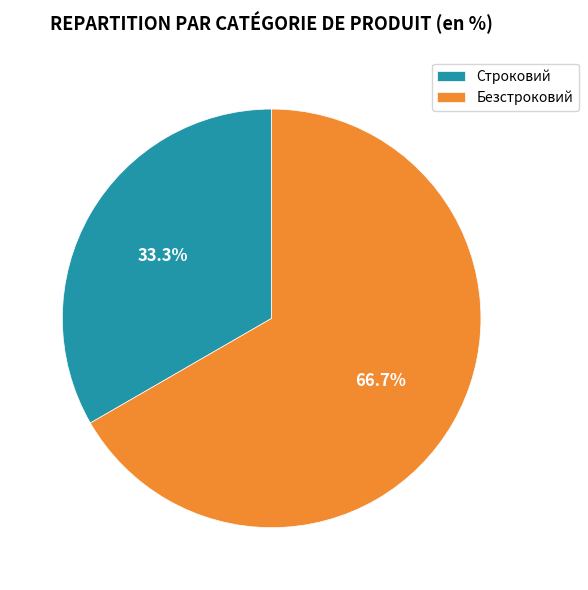

True or false: Безстроковий accounts for 60% of the total.

False